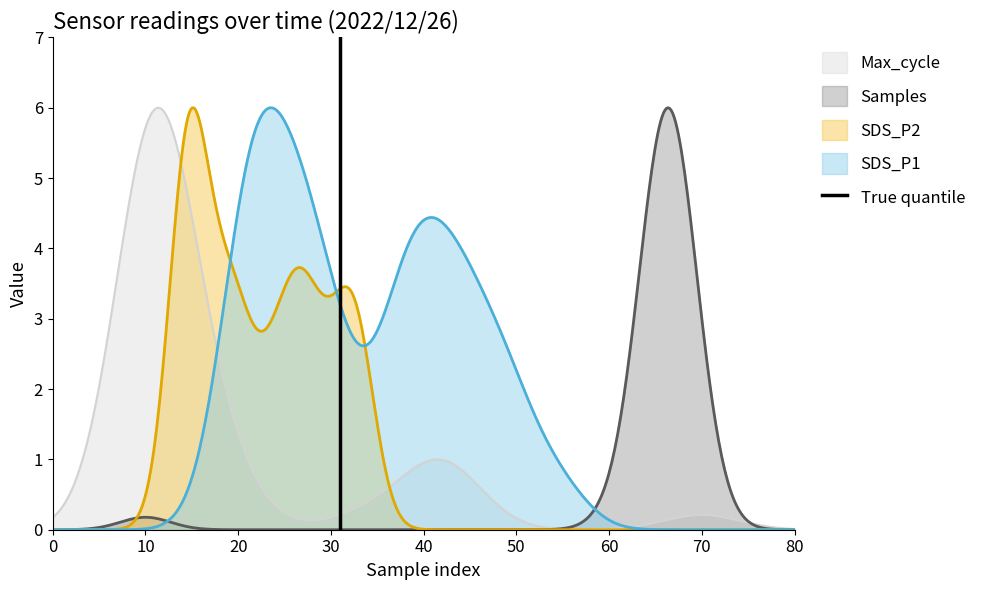

How many lines are shown in the chart?

1